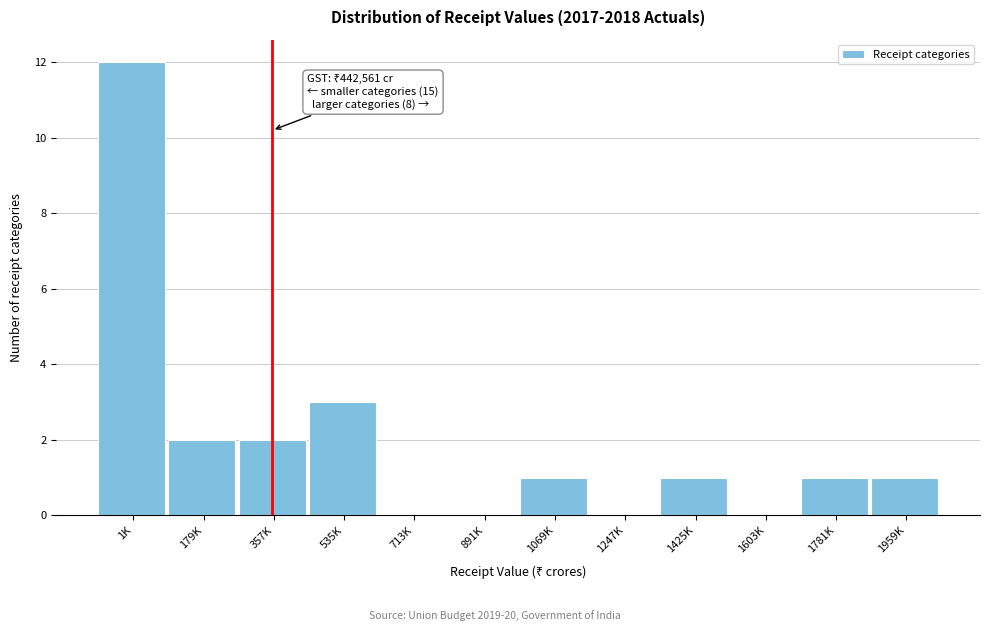

Reading left to right, extract all data points from this chart.

1K=12	179K=2	357K=2	535K=3	713K=0	891K=0	1069K=1	1247K=0	1425K=1	1603K=0	1781K=1	1959K=1